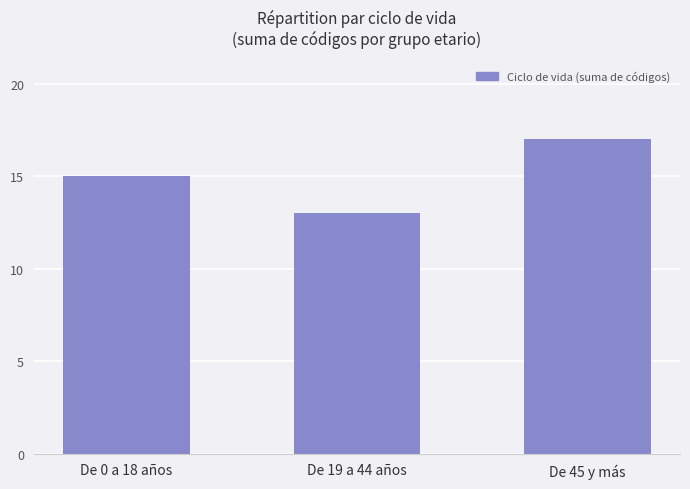

Which label corresponds to the largest value in the chart?

De 45 y más